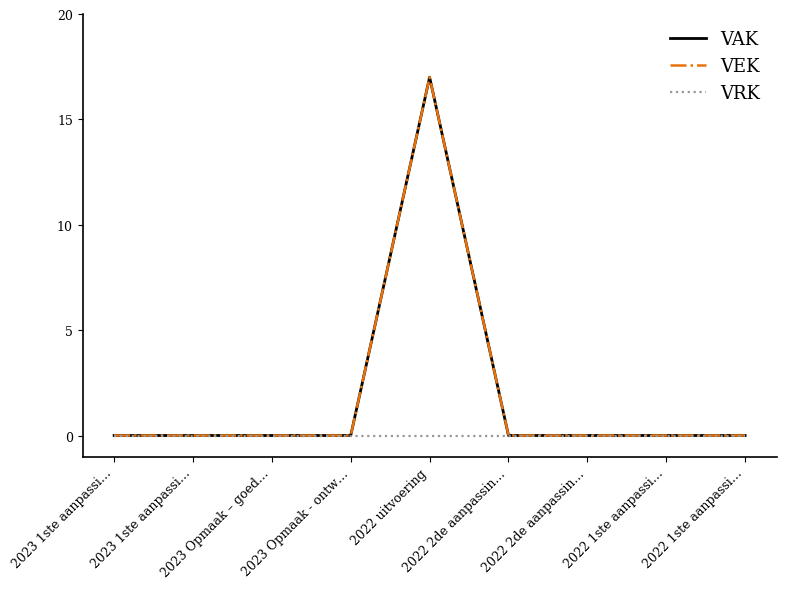

What is the average value of the VEK series?

2